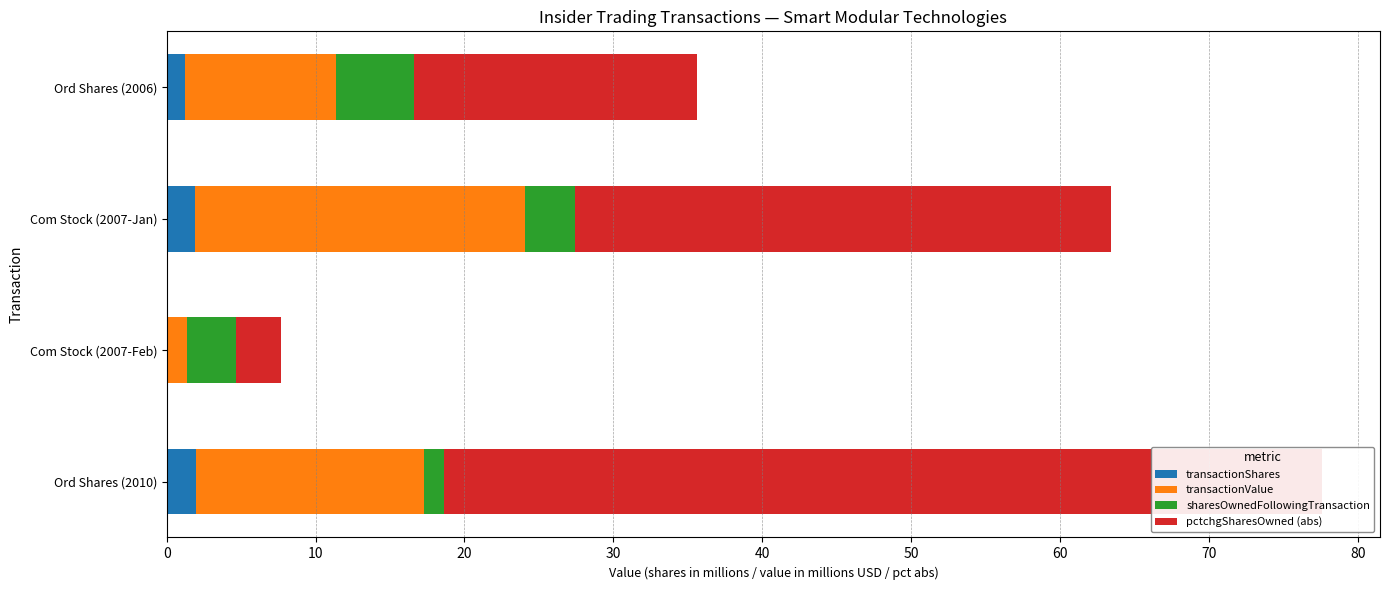

Does the chart contain any negative values?

No